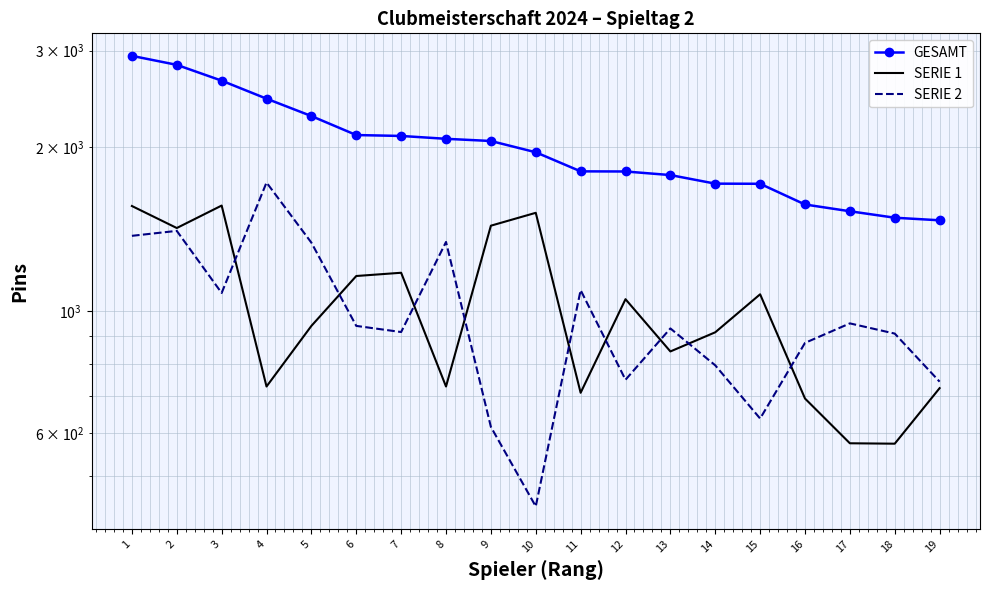

In SERIE 1, how many points are higher than both neighbors (excluding endpoints)?

5